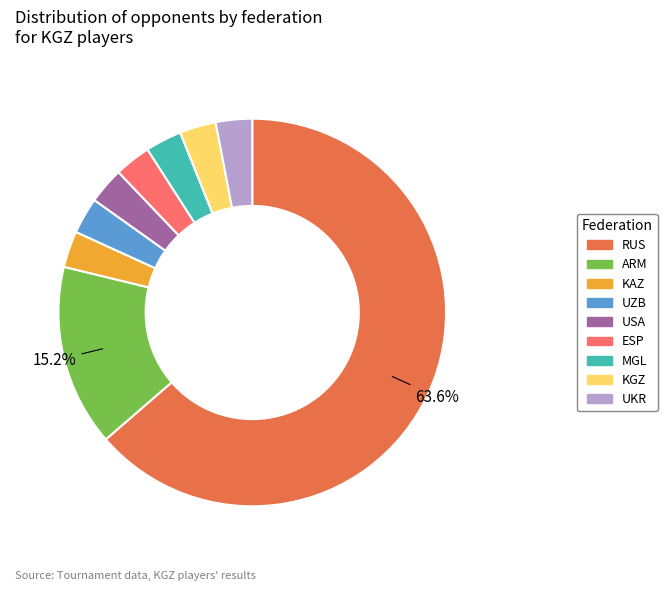

Combined, do ARM and RUS account for over 50%?

Yes